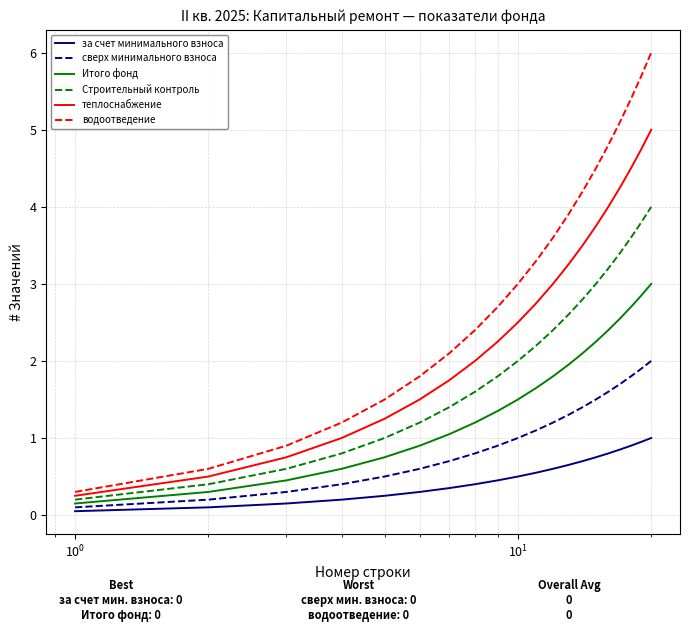

True or false: водоотведение and сверх минимального взноса intersect in this chart.

False